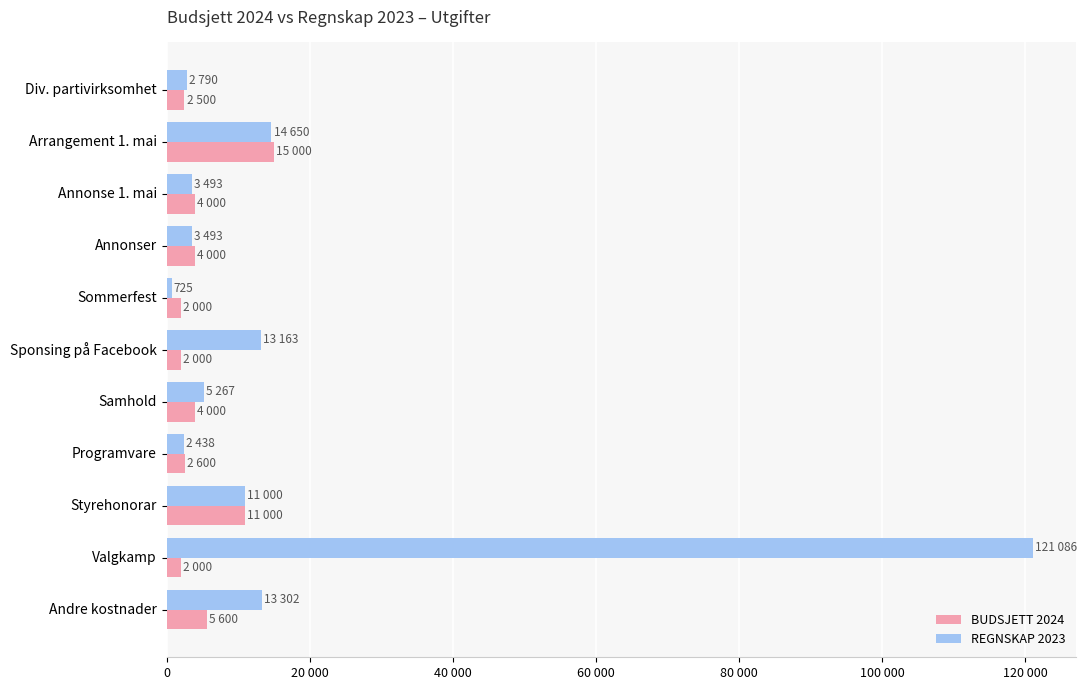

What are all the series names shown in the legend?

BUDSJETT 2024, REGNSKAP 2023